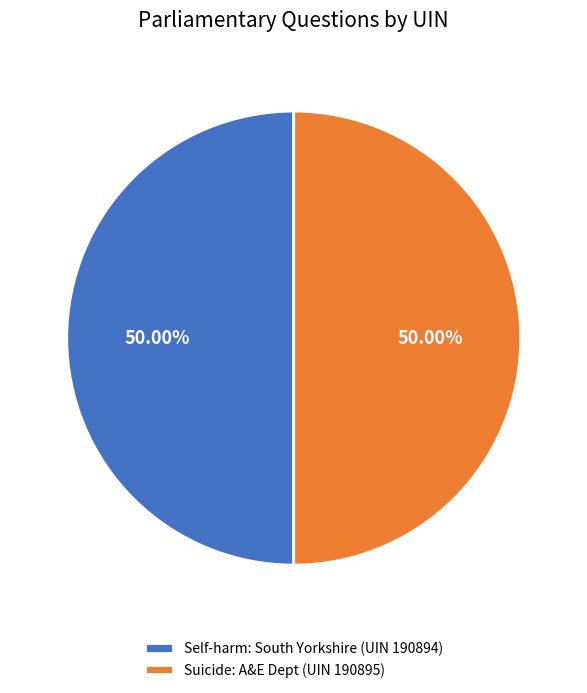

Approximately how many times larger is the value at Suicide: A&E Dept (UIN 190895) compared to Self-harm: South Yorkshire (UIN 190894)?

1.0